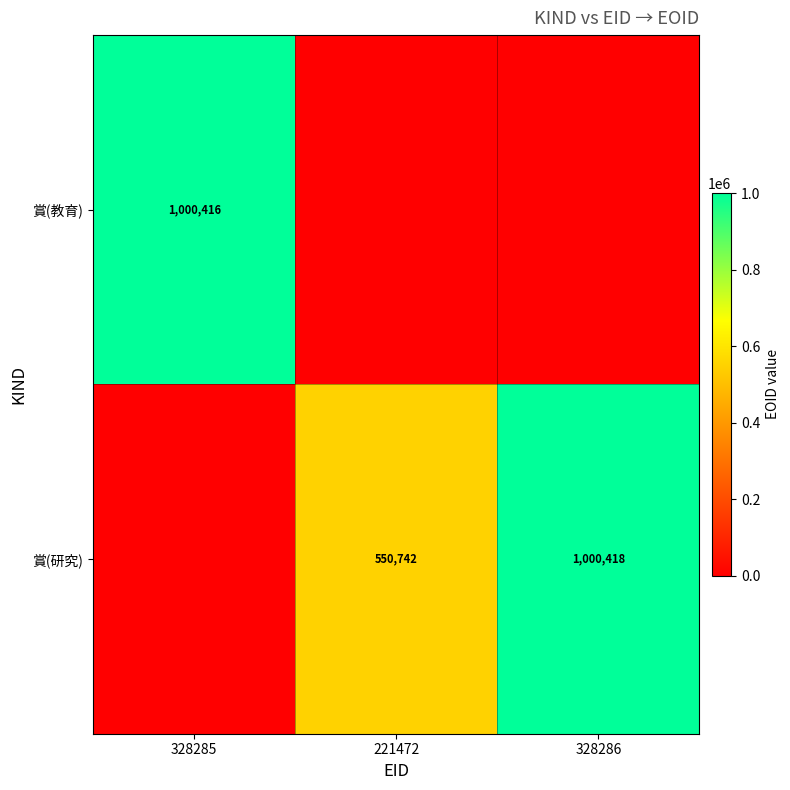

The value of 賞(研究) at 221472 is 550742. True or false?

True